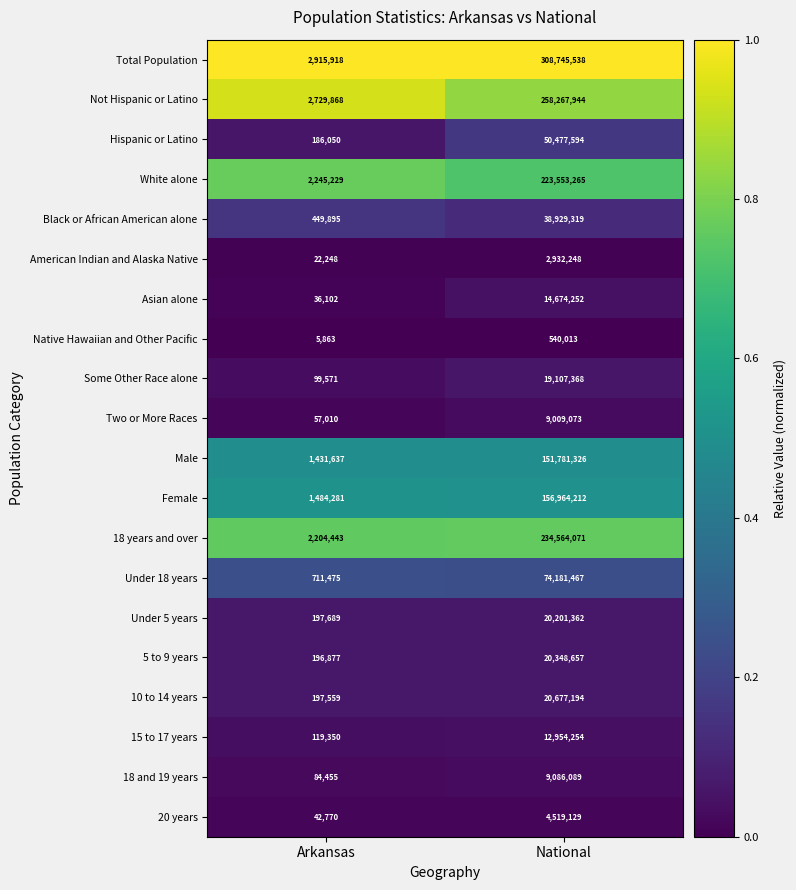

Where is Male nearest to the value 76606481?

Arkansas